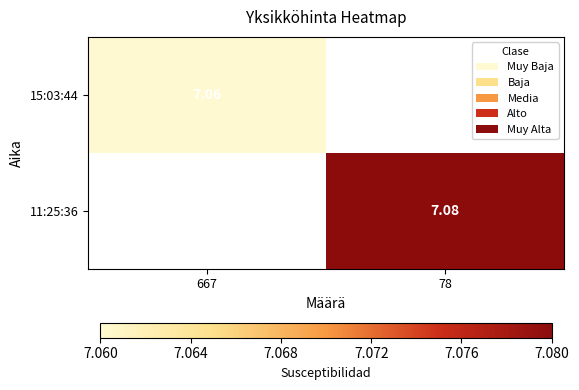

Rank the series by their maximum value, from lowest to highest.

15:03:44, 11:25:36